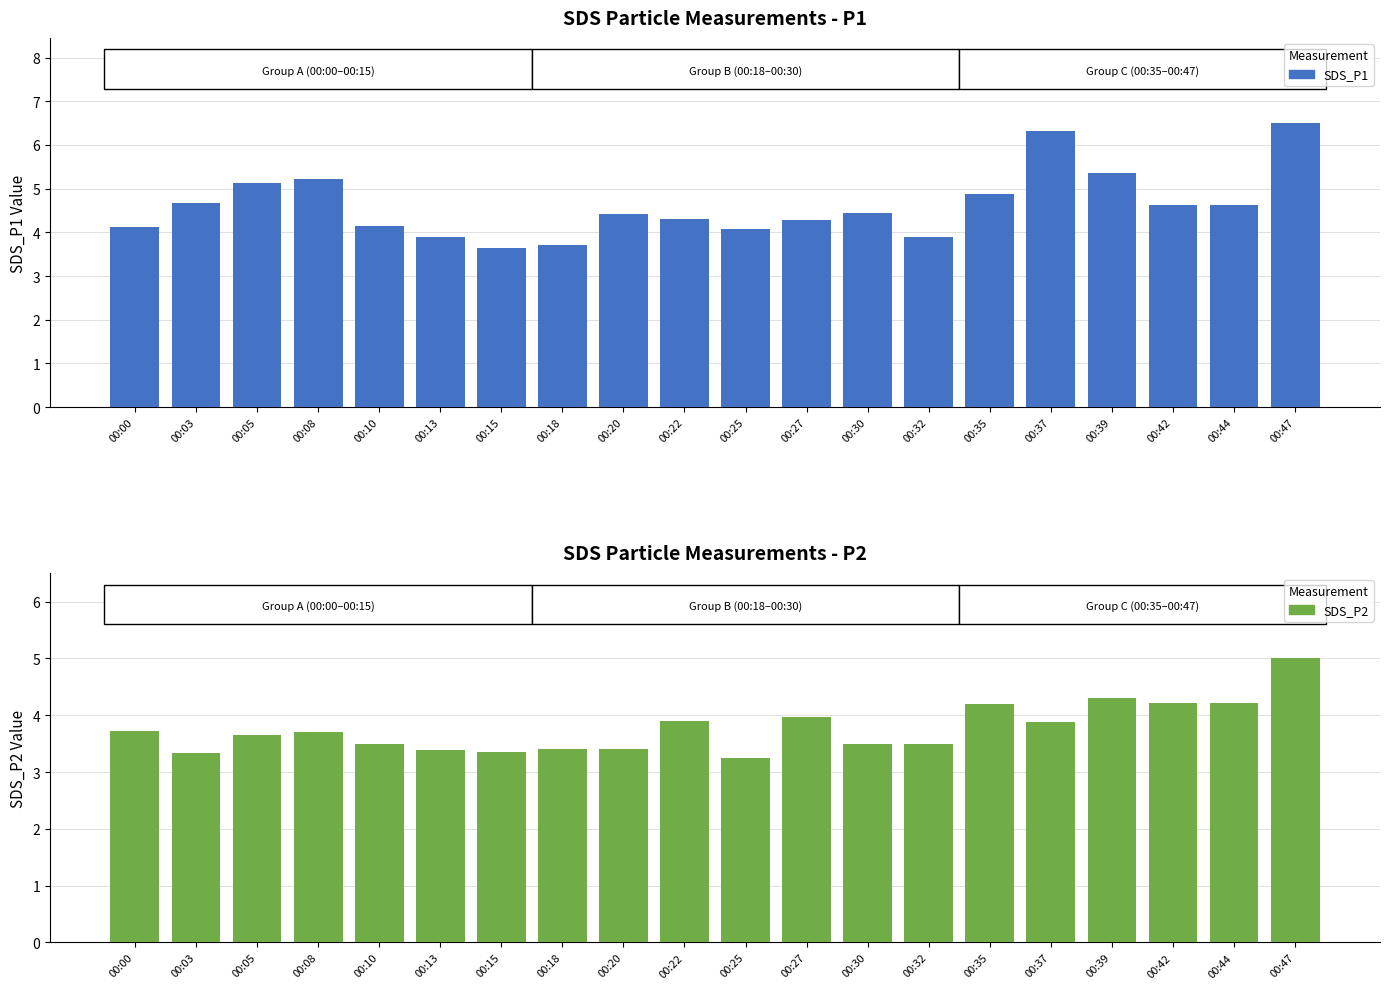

What is the minimum value for SDS_P2?

3.2